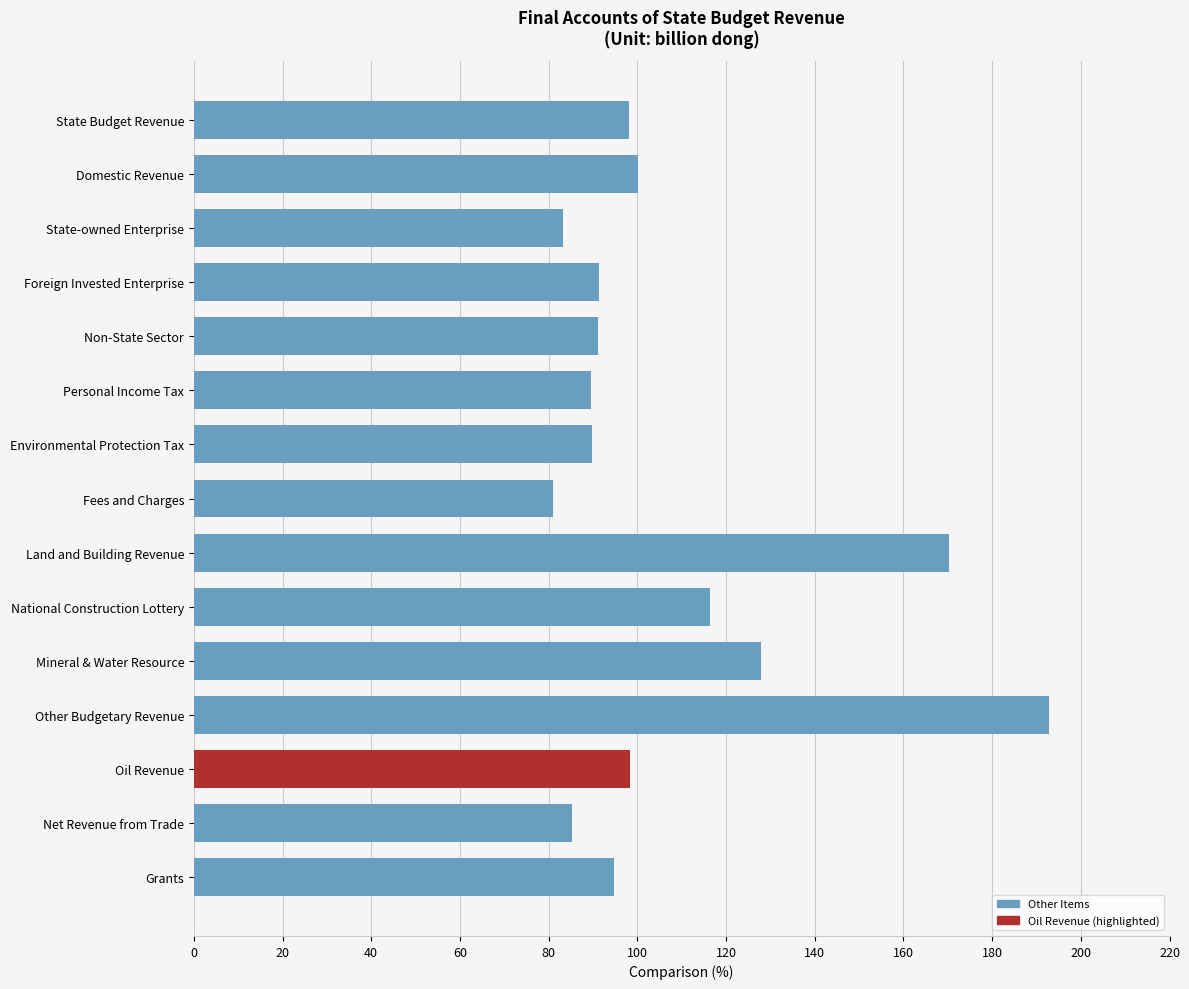

The chart shows a value of 67.5 at State Budget Revenue. True or false?

False